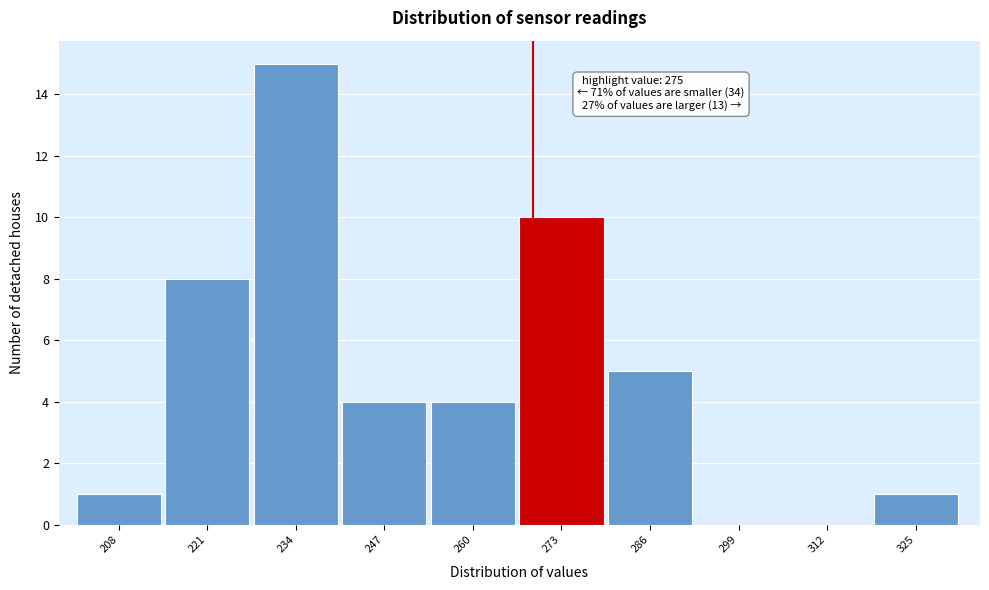

Reading left to right, list all the values displayed in this chart.

208=1	221=8	234=15	247=4	260=4	273=10	286=5	299=0	312=0	325=1